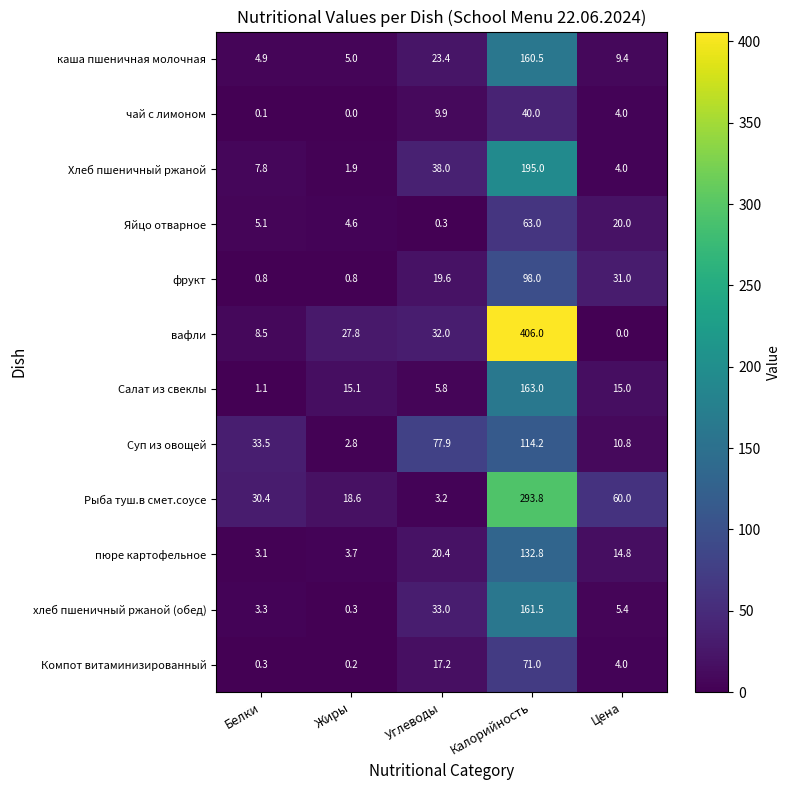

How many values in the пюре картофельное series exceed 14?

3